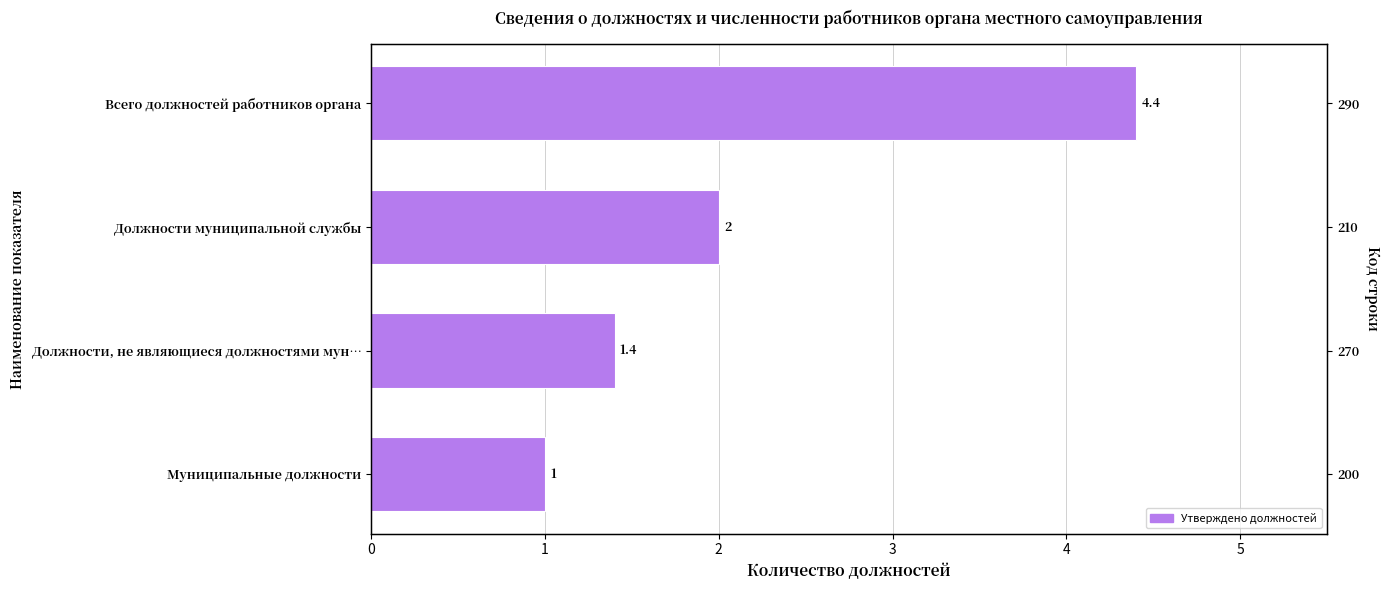

Reading left to right, transcribe all the data shown in this chart.

4.4	2.0	1.4	1.0